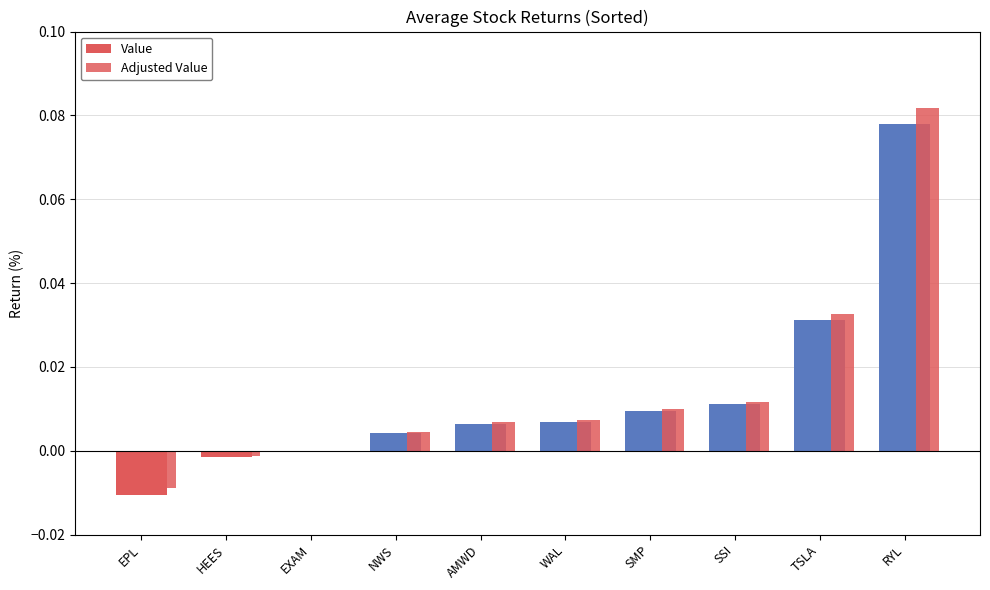

The value of Value at EXAM is -0.0. True or false?

False